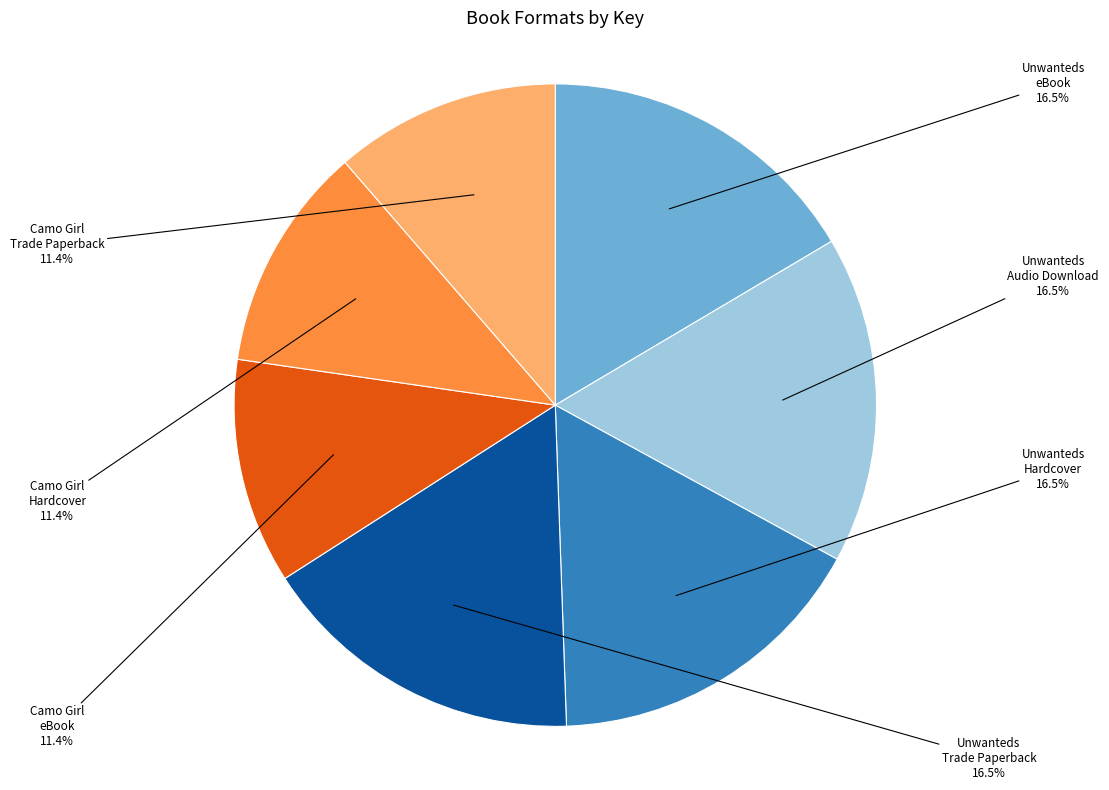

What is the ratio of the value at Camo Girl eBook to the value at Camo Girl Trade Paperback?

1.0